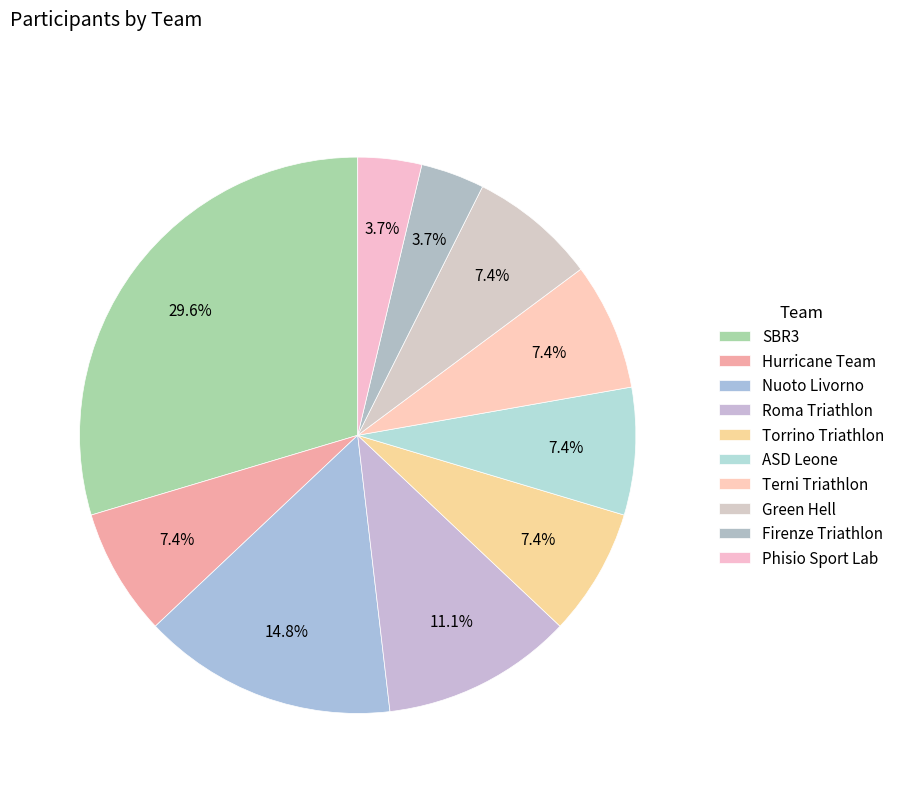

Do Roma Triathlon and Green Hell together represent more than half of the pie?

No